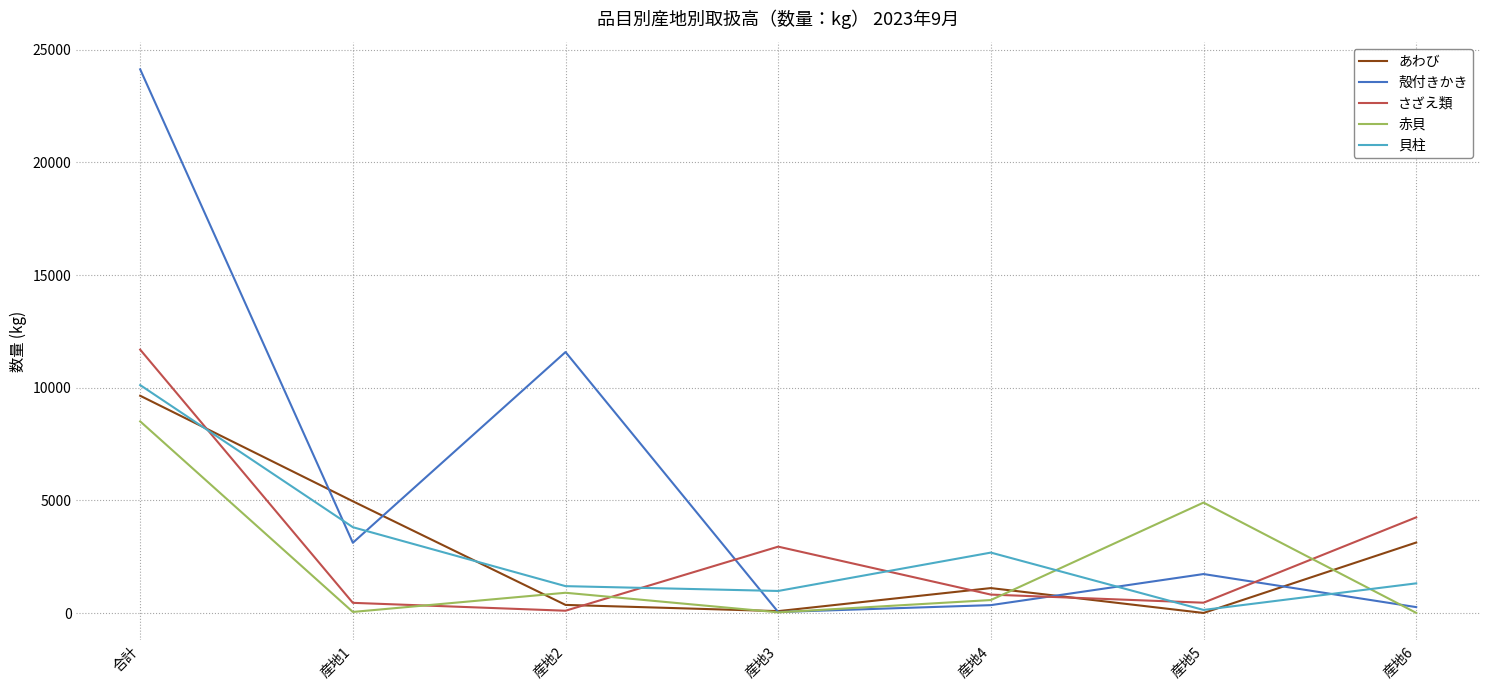

Where is the first local minimum for 赤貝?

産地1